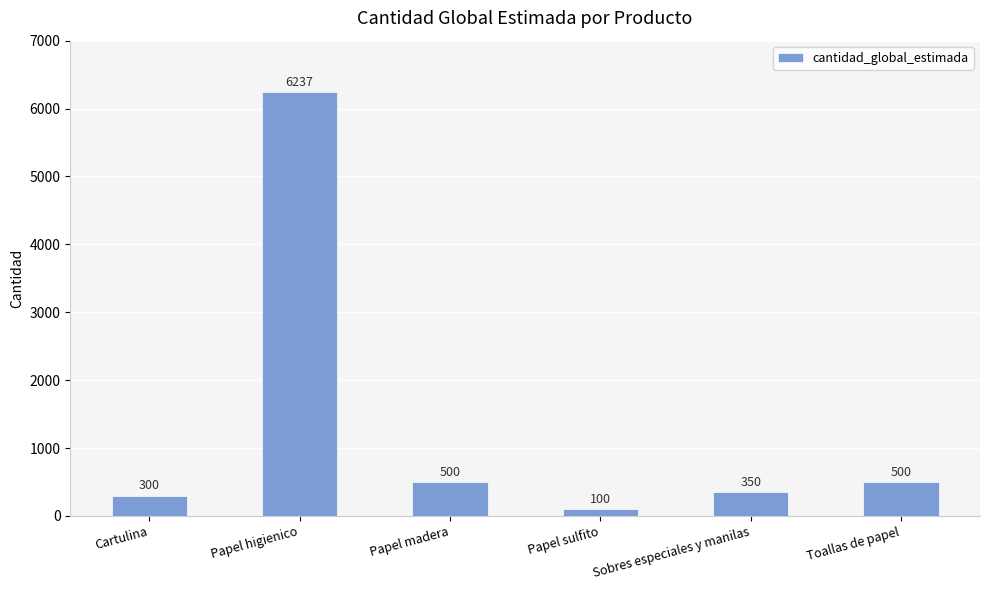

What is the ratio of the value at Papel madera to the value at Papel sulfito?

5.0